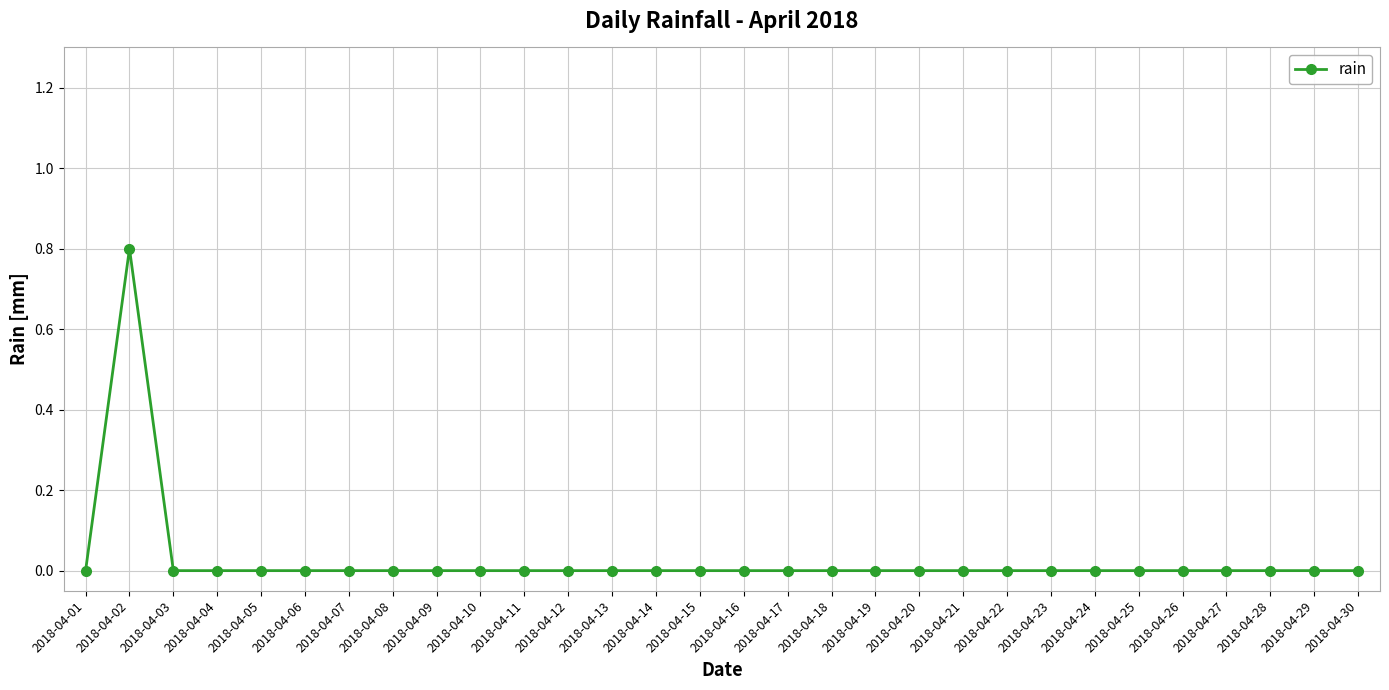

How many lines are shown in the chart?

1